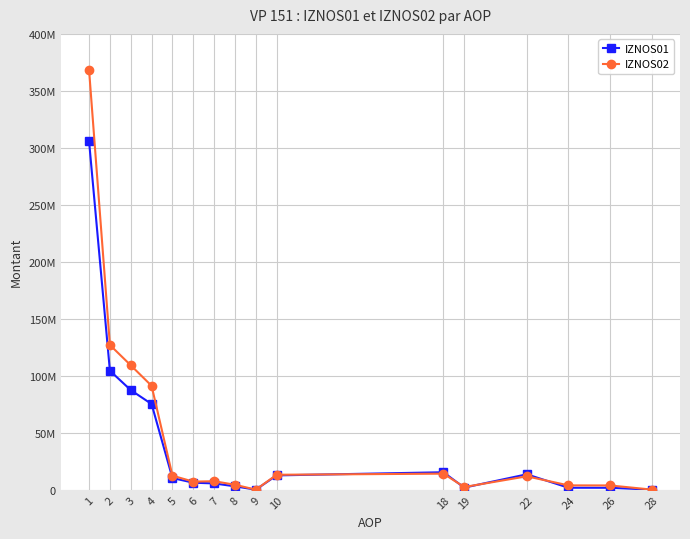

What are all the series names shown in the legend?

IZNOS01, IZNOS02